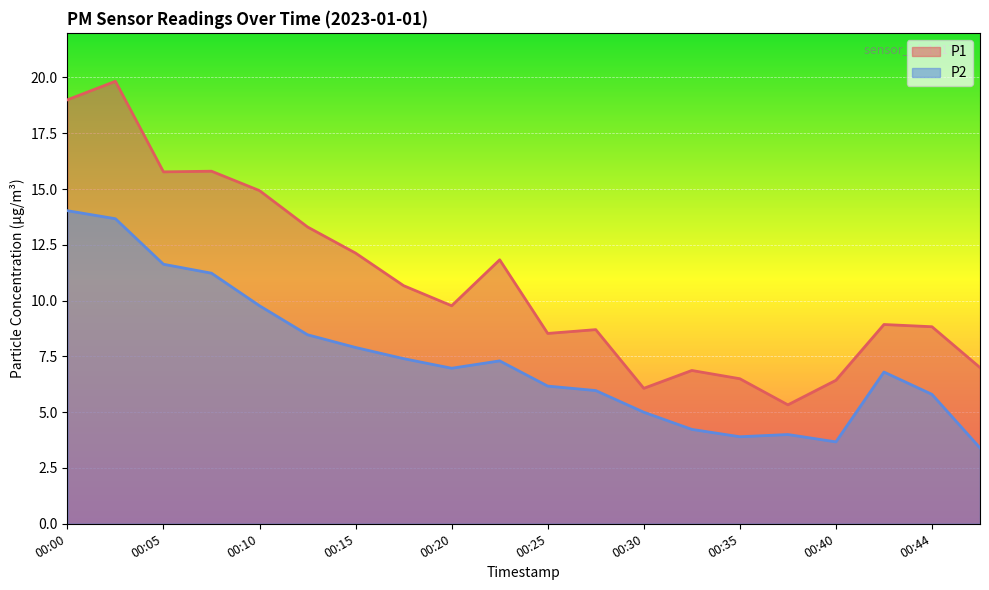

How many interior local valleys does the P1 series have?

5